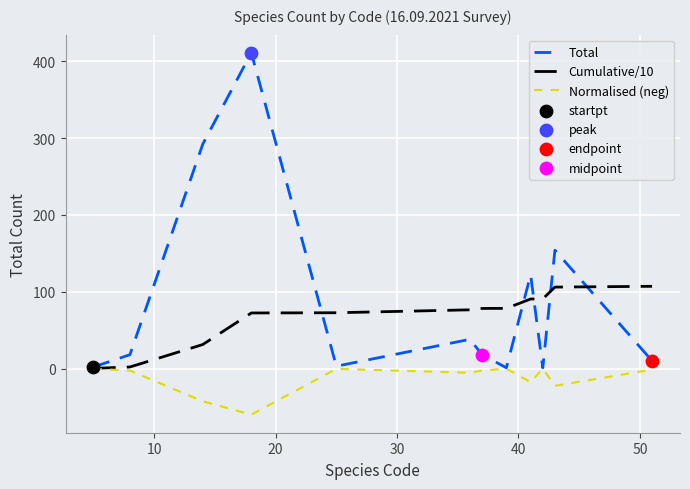

Which series has the largest total across all categories?

Total